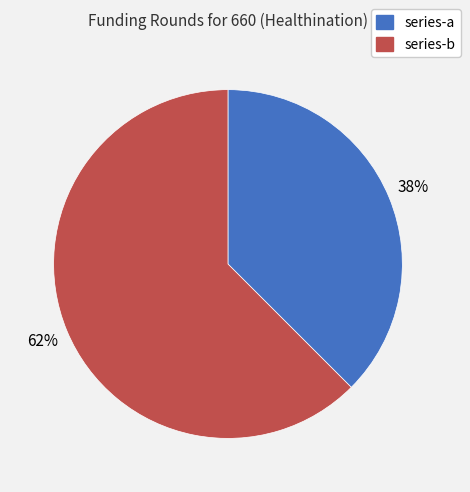

Which slice is the largest?

series-b